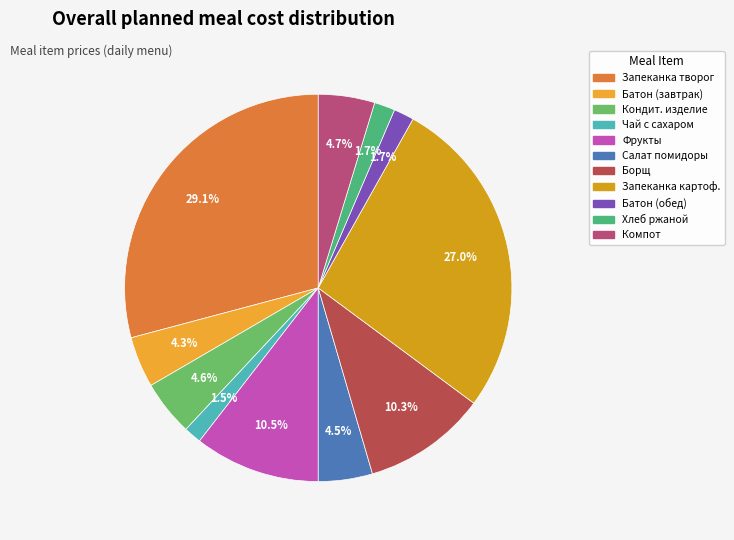

Which category has the smallest portion of the pie?

ЧАЙ С САХАРОМ